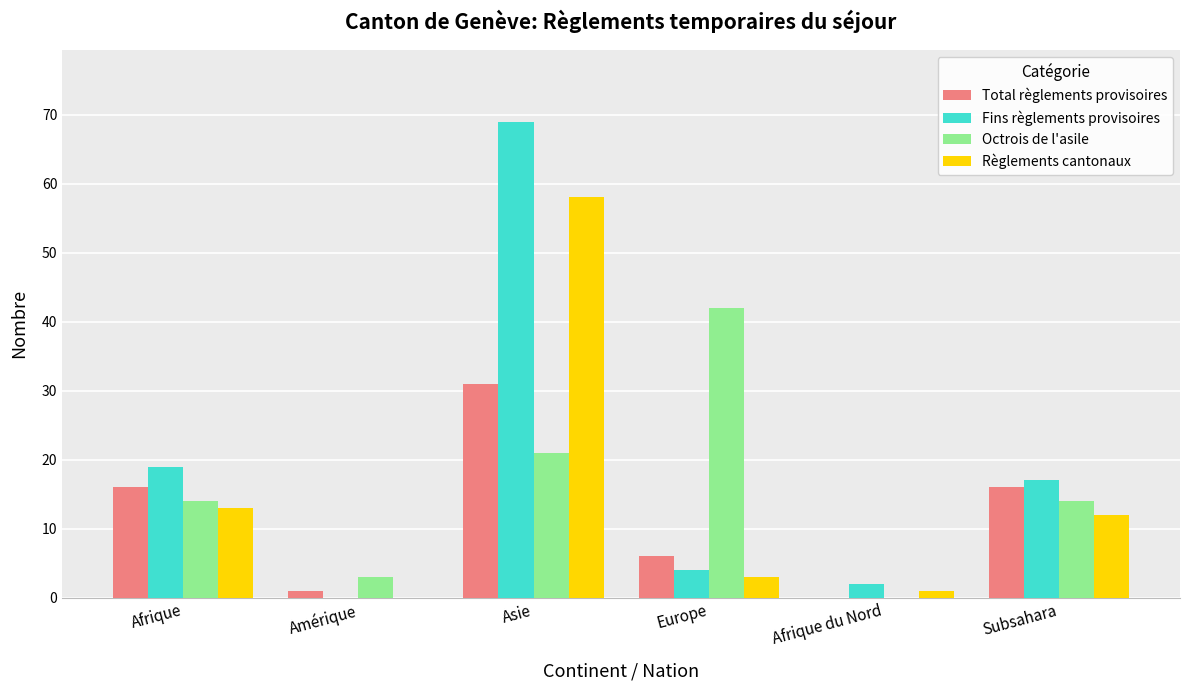

True or false: Octrois de l'asile has a value of 21 at Asie.

True